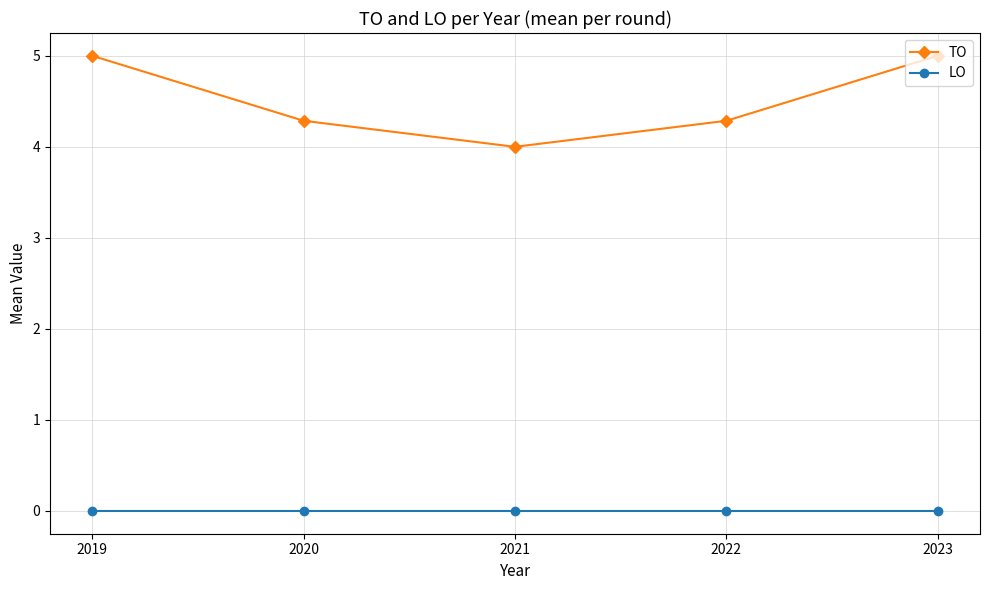

Does the chart display data point markers on the line(s)?

Yes